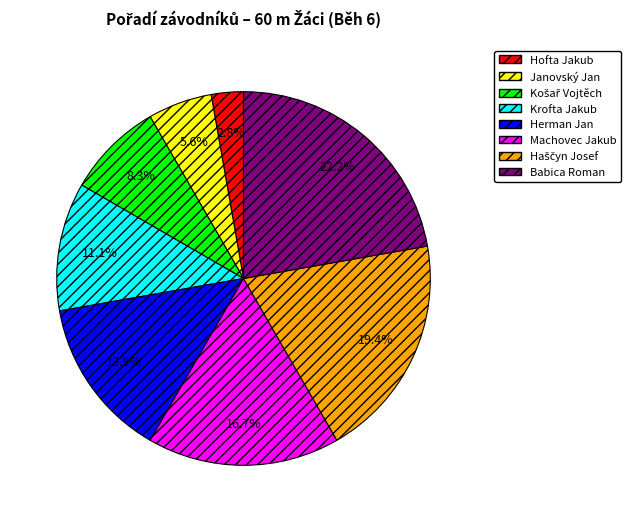

True or false: Machovec Jakub accounts for 28% of the total.

False